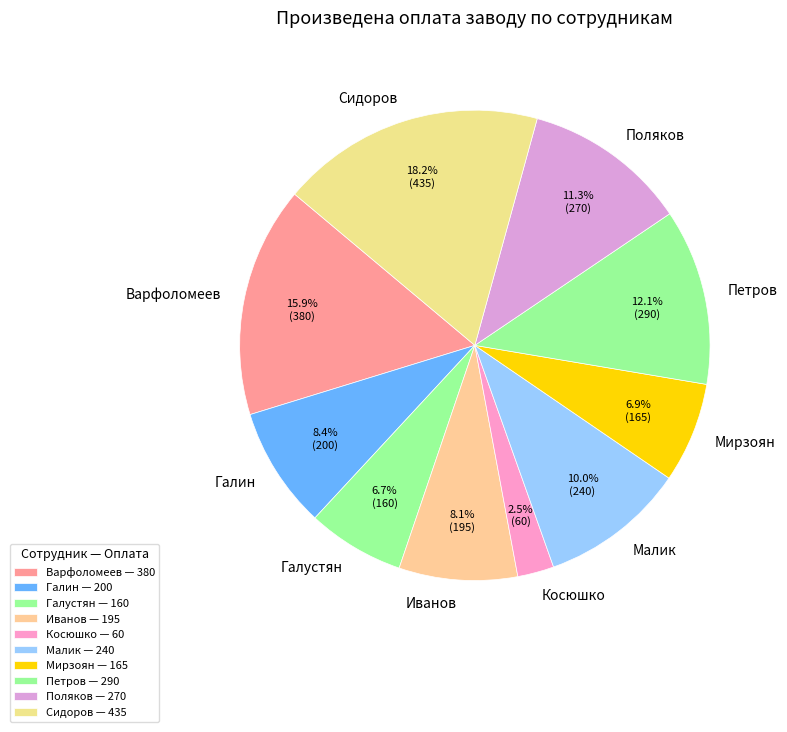

To the nearest percent, what portion does Петров represent?

12%